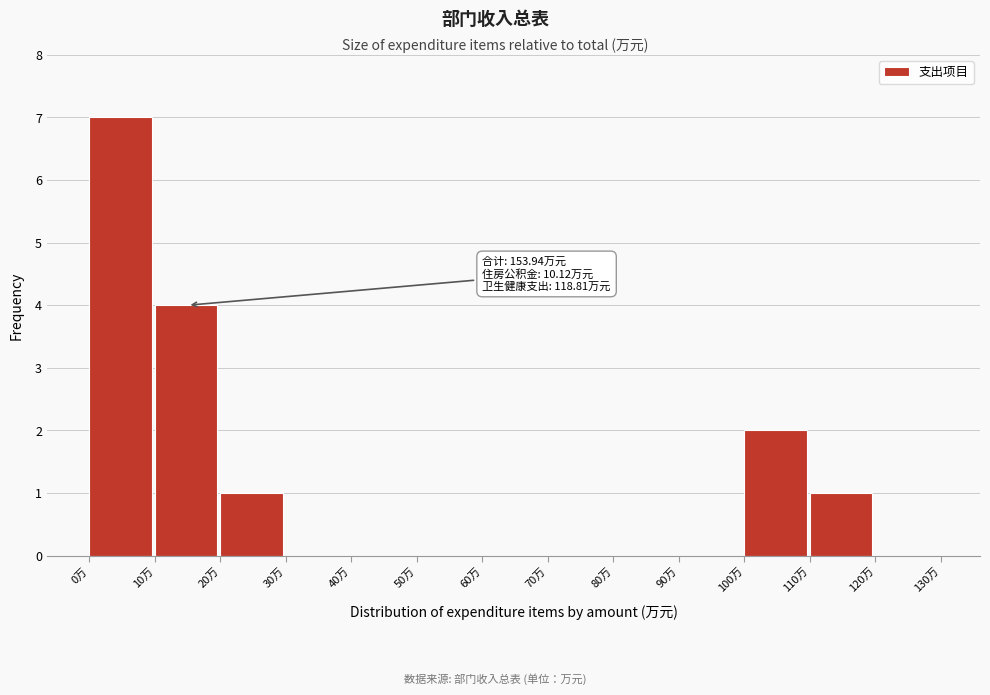

Which range on the x-axis has the tallest bar?

0 to 10